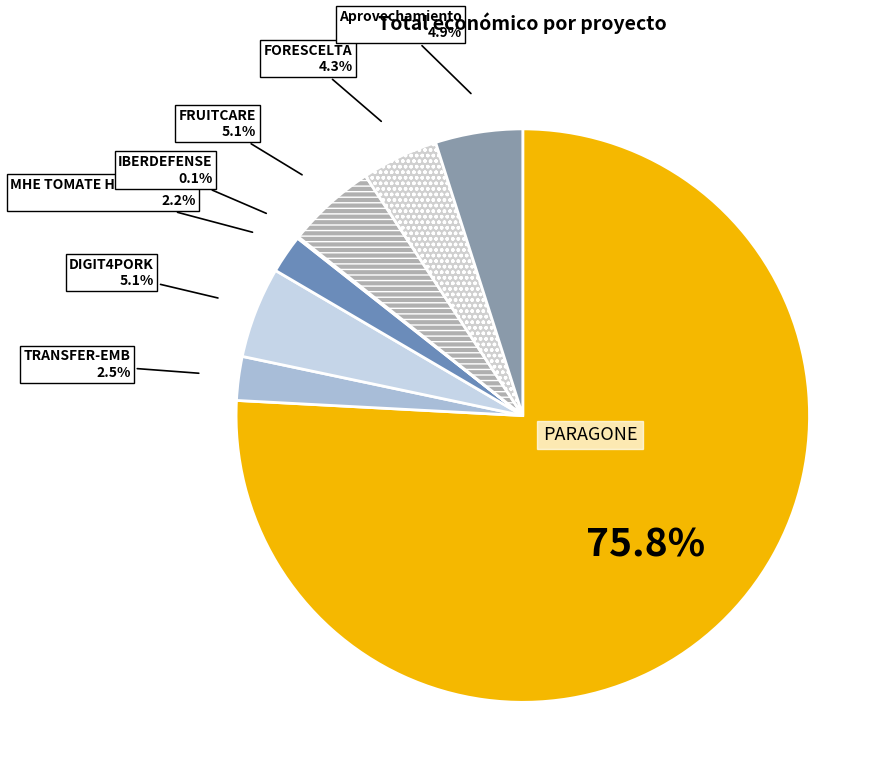

How many segments does this pie chart have?

8